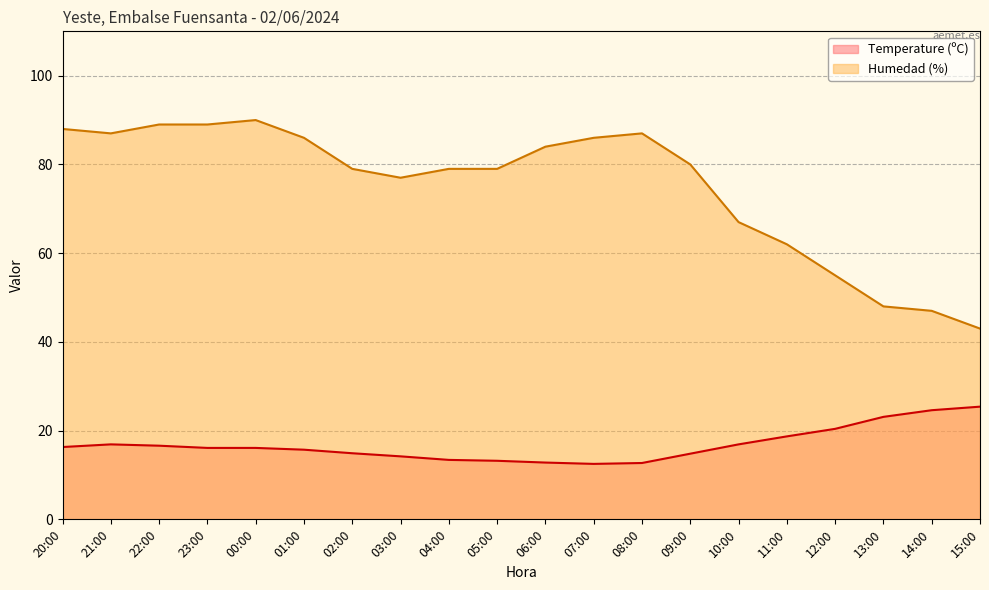

What is the total value across all series at 00:00?

106.1